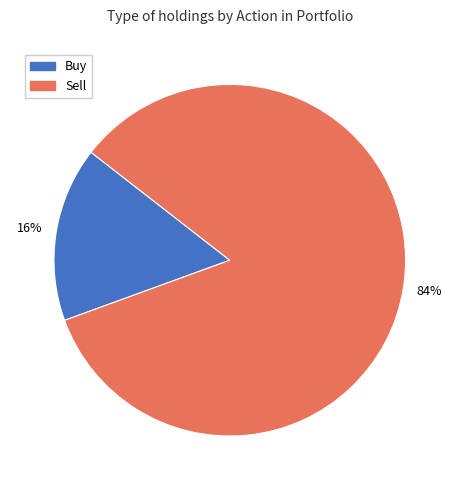

How many slices are in this pie chart?

2